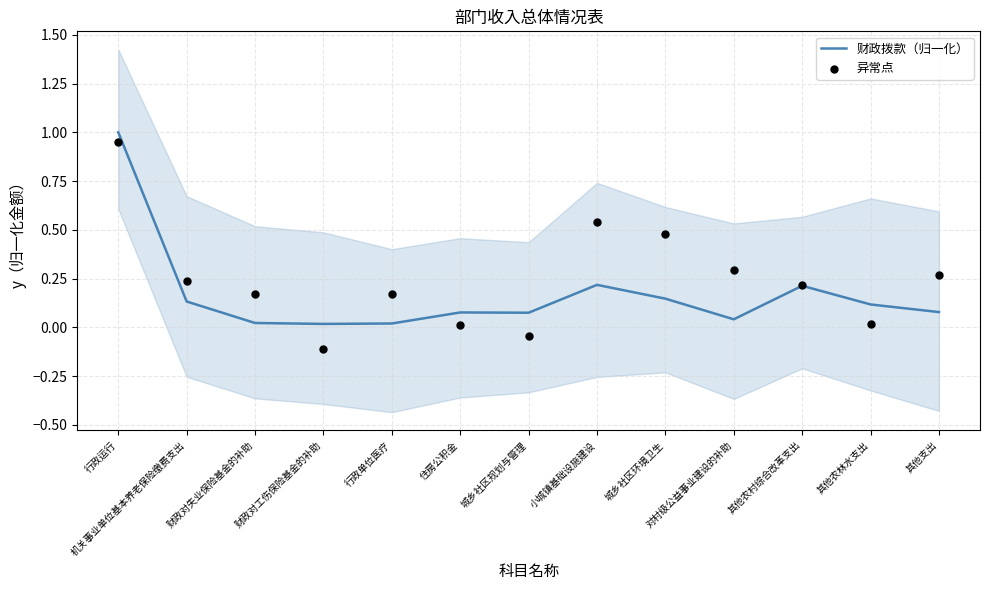

Which series has the largest total across all categories?

异常点